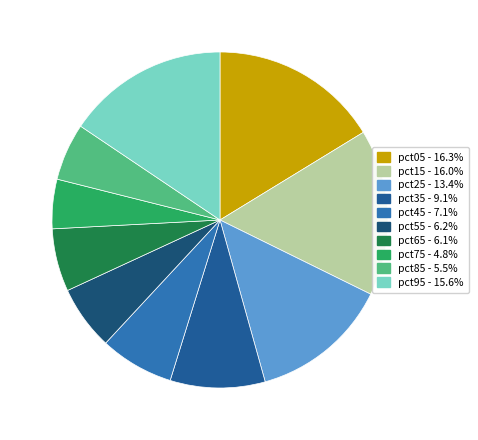

Count the number of slices in the pie.

10